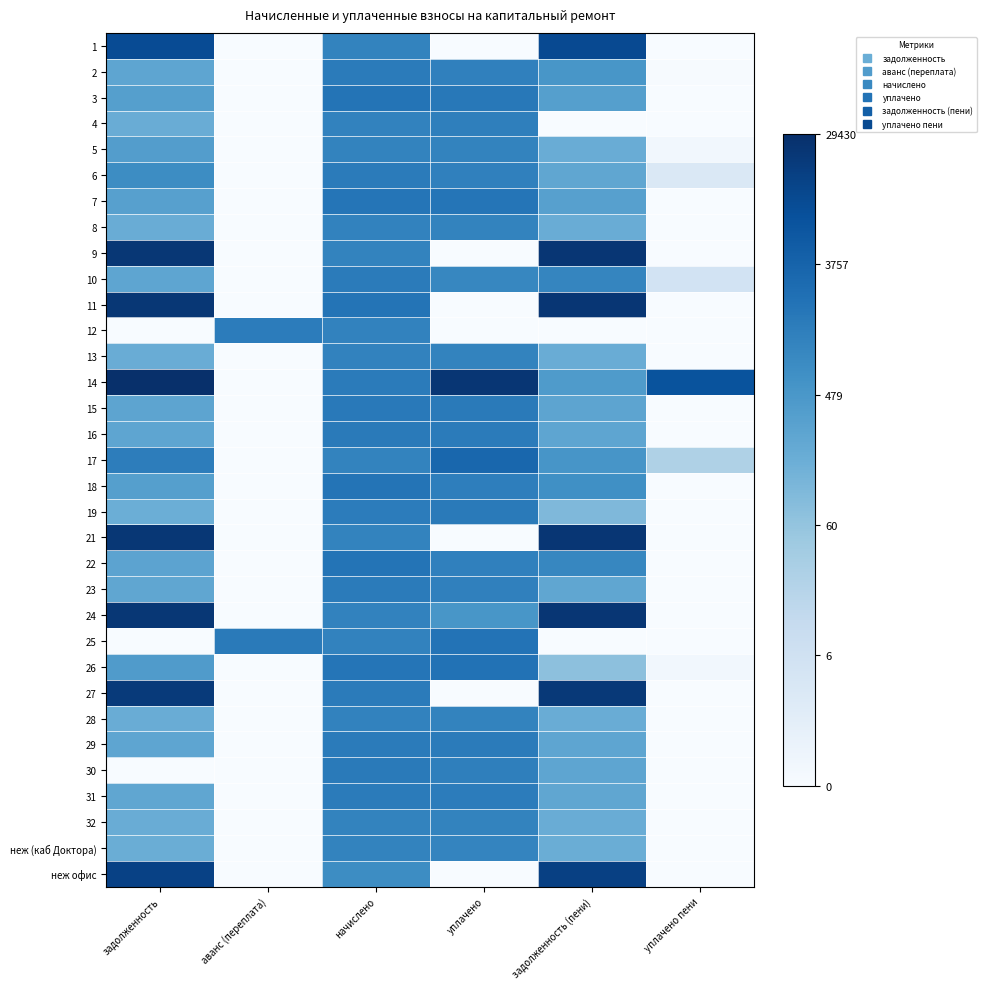

Reading left to right, transcribe all the data shown in this chart.

1: задолженность=9.2	аванс (переплата)=0.0	начислено=7.0	уплачено=0.0	задолженность (пени)=9.3	уплачено пени=0.0
2: задолженность=5.5	аванс (переплата)=0.0	начислено=7.3	уплачено=7.1	задолженность (пени)=6.2	уплачено пени=0.1
3: задолженность=5.8	аванс (переплата)=0.0	начислено=7.6	уплачено=7.4	задолженность (пени)=5.8	уплачено пени=0.0
4: задолженность=5.2	аванс (переплата)=0.0	начислено=7.0	уплачено=7.1	задолженность (пени)=0.0	уплачено пени=0.0
5: задолженность=5.9	аванс (переплата)=0.0	начислено=7.0	уплачено=7.0	задолженность (пени)=5.2	уплачено пени=0.3
6: задолженность=6.6	аванс (переплата)=0.0	начислено=7.3	уплачено=7.1	задолженность (пени)=5.5	уплачено пени=1.5
7: задолженность=5.7	аванс (переплата)=0.0	начислено=7.5	уплачено=7.5	задолженность (пени)=5.7	уплачено пени=0.0
8: задолженность=5.2	аванс (переплата)=0.0	начислено=7.0	уплачено=7.0	задолженность (пени)=5.2	уплачено пени=0.0
9: задолженность=10.0	аванс (переплата)=0.0	начислено=7.0	уплачено=0.0	задолженность (пени)=10.0	уплачено пени=0.0
10: задолженность=5.5	аванс (переплата)=0.0	начислено=7.3	уплачено=6.8	задолженность (пени)=6.9	уплачено пени=1.9
11: задолженность=10.0	аванс (переплата)=0.0	начислено=7.6	уплачено=0.0	задолженность (пени)=10.0	уплачено пени=0.0
12: задолженность=0.0	аванс (переплата)=7.3	начислено=7.0	уплачено=0.0	задолженность (пени)=0.0	уплачено пени=0.0
13: задолженность=5.2	аванс (переплата)=0.0	начислено=7.0	уплачено=7.0	задолженность (пени)=5.2	уплачено пени=0.0
14: задолженность=10.3	аванс (переплата)=0.0	начислено=7.3	уплачено=10.0	задолженность (пени)=6.0	уплачено пени=8.9
15: задолженность=5.6	аванс (переплата)=0.0	начислено=7.4	уплачено=7.3	задолженность (пени)=5.6	уплачено пени=0.0
16: задолженность=5.5	аванс (переплата)=0.0	начислено=7.3	уплачено=7.3	задолженность (пени)=5.5	уплачено пени=0.0
17: задолженность=7.2	аванс (переплата)=0.0	начислено=7.0	уплачено=8.1	задолженность (пени)=6.3	уплачено пени=3.3
18: задолженность=5.8	аванс (переплата)=0.0	начислено=7.6	уплачено=7.2	задолженность (пени)=6.5	уплачено пени=0.0
19: задолженность=5.1	аванс (переплата)=0.0	начислено=7.3	уплачено=7.3	задолженность (пени)=4.6	уплачено пени=0.0
21: задолженность=10.0	аванс (переплата)=0.0	начислено=7.0	уплачено=0.0	задолженность (пени)=10.0	уплачено пени=0.0
22: задолженность=5.6	аванс (переплата)=0.0	начислено=7.6	уплачено=7.1	задолженность (пени)=6.8	уплачено пени=0.0
23: задолженность=5.5	аванс (переплата)=0.0	начислено=7.3	уплачено=7.1	задолженность (пени)=5.5	уплачено пени=0.0
24: задолженность=10.0	аванс (переплата)=0.0	начислено=7.0	уплачено=6.2	задолженность (пени)=10.0	уплачено пени=0.0
25: задолженность=0.0	аванс (переплата)=7.4	начислено=7.0	уплачено=7.6	задолженность (пени)=0.0	уплачено пени=0.0
26: задолженность=6.0	аванс (переплата)=0.0	начислено=7.6	уплачено=7.7	задолженность (пени)=4.3	уплачено пени=0.3
27: задолженность=9.9	аванс (переплата)=0.0	начислено=7.3	уплачено=0.0	задолженность (пени)=9.9	уплачено пени=0.0
28: задолженность=5.2	аванс (переплата)=0.0	начислено=7.0	уплачено=7.0	задолженность (пени)=5.2	уплачено пени=0.0
29: задолженность=5.5	аванс (переплата)=0.0	начислено=7.3	уплачено=7.3	задолженность (пени)=5.5	уплачено пени=0.0
30: задолженность=0.0	аванс (переплата)=0.0	начислено=7.3	уплачено=7.1	задолженность (пени)=5.5	уплачено пени=0.0
31: задолженность=5.5	аванс (переплата)=0.0	начислено=7.3	уплачено=7.3	задолженность (пени)=5.5	уплачено пени=0.0
32: задолженность=5.2	аванс (переплата)=0.0	начислено=7.0	уплачено=7.0	задолженность (пени)=5.2	уплачено пени=0.0
неж (каб Доктора): задолженность=5.2	аванс (переплата)=0.0	начислено=7.0	уплачено=6.9	задолженность (пени)=5.2	уплачено пени=0.0
неж офис: задолженность=9.6	аванс (переплата)=0.0	начислено=6.6	уплачено=0.0	задолженность (пени)=9.6	уплачено пени=0.0